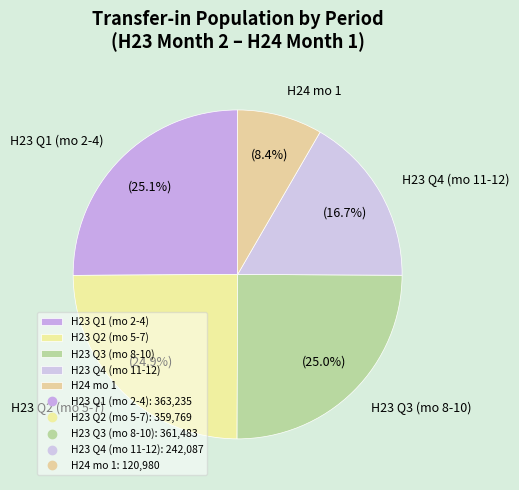

Is there any slice that represents more than half of the pie?

No